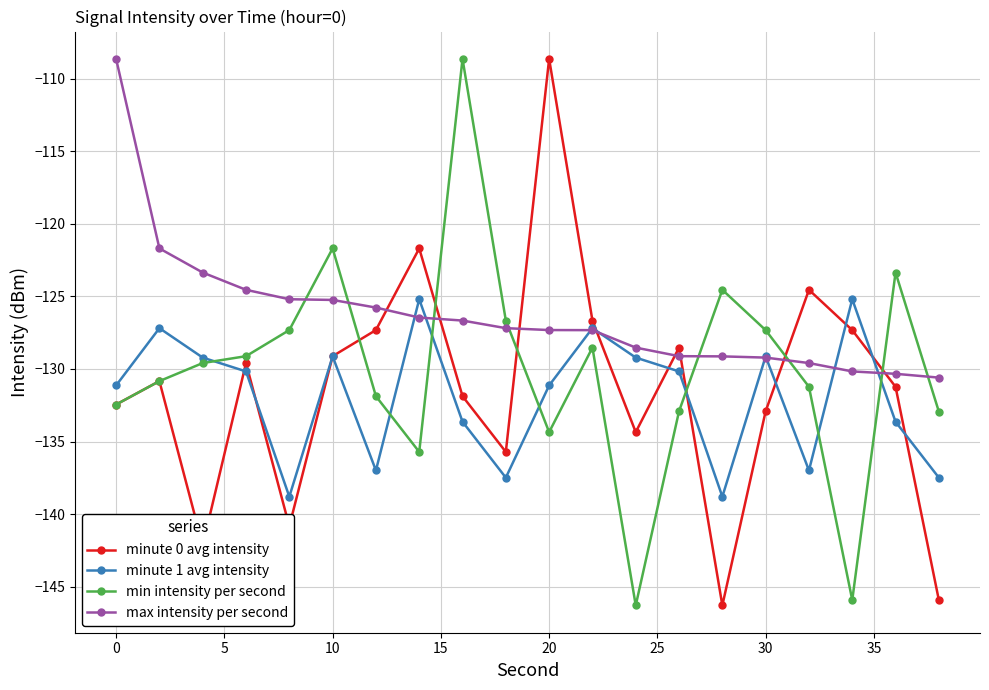

What is the smallest value displayed?

-146.3